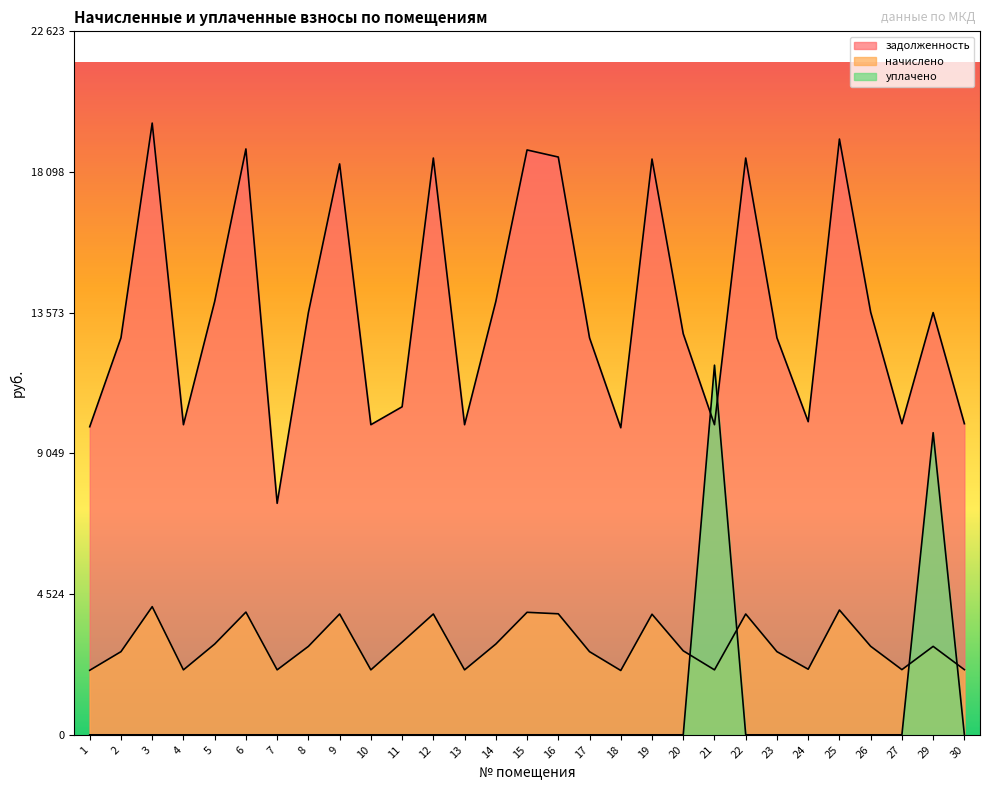

Reading right to left, what are all the values shown in this chart?

задолженность: 30=10005.1	29=13578.4	27=10005.1	26=13591.4	25=19159.1	24=10070.0	23=12766.2	22=18548.4	21=9972.6	20=12896.2	19=18515.9	18=9875.2	17=12766.2	16=18580.8	15=18808.2	14=13935.6	13=9972.6	12=18548.4	11=10548.8	10=9972.6	9=18359.4	8=13578.4	7=7445.5	6=18840.7	5=13935.6	4=9972.6	3=19672.2	2=12766.2	1=9907.7
начислено: 30=2095.7	29=2844.1	27=2095.7	26=2846.8	25=4013.0	24=2109.2	23=2674.0	22=3885.1	21=2088.8	20=2701.2	19=3878.3	18=2068.4	17=2674.0	16=3891.8	15=3939.5	14=2918.9	13=2088.8	12=3885.1	11=2980.2	10=2088.8	9=3885.1	8=2844.1	7=2088.8	6=3946.3	5=2918.9	4=2088.8	3=4120.6	2=2674.0	1=2075.3
уплачено: 30=0.0	29=9715.8	27=0.0	26=0.0	25=0.0	24=0.0	23=0.0	22=0.0	21=11887.4	20=0.0	19=0.0	18=0.0	17=0.0	16=0.0	15=0.0	14=0.0	13=0.0	12=0.0	11=0.0	10=0.0	9=0.0	8=0.0	7=0.0	6=0.0	5=0.0	4=0.0	3=0.0	2=0.0	1=0.0